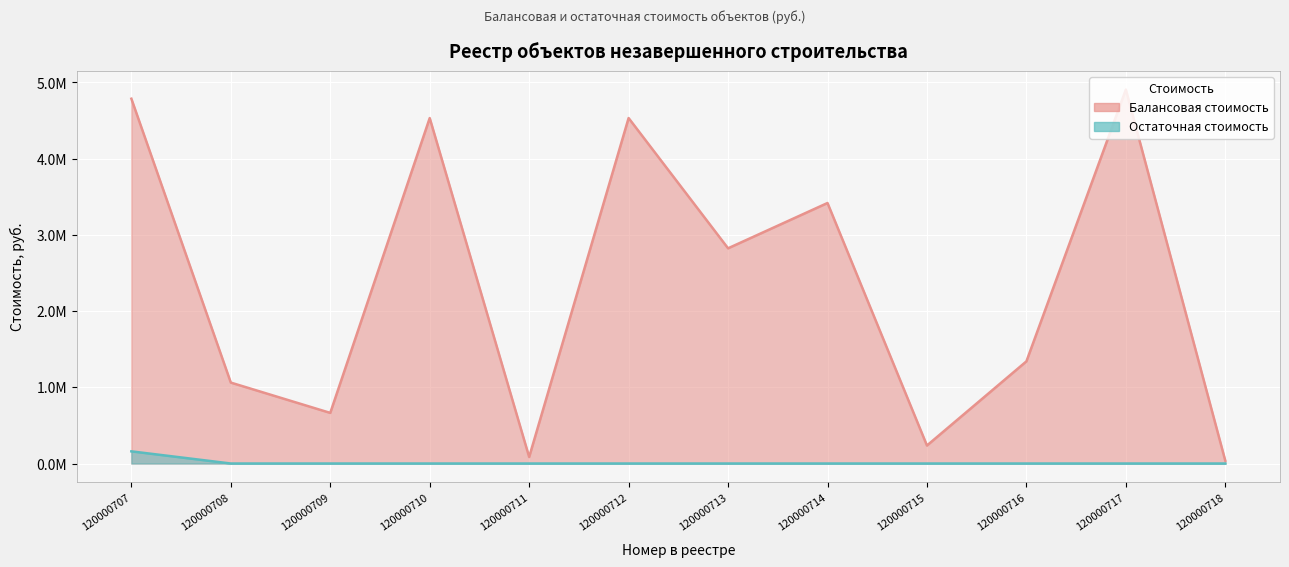

Does the chart display data point markers on the line(s)?

No